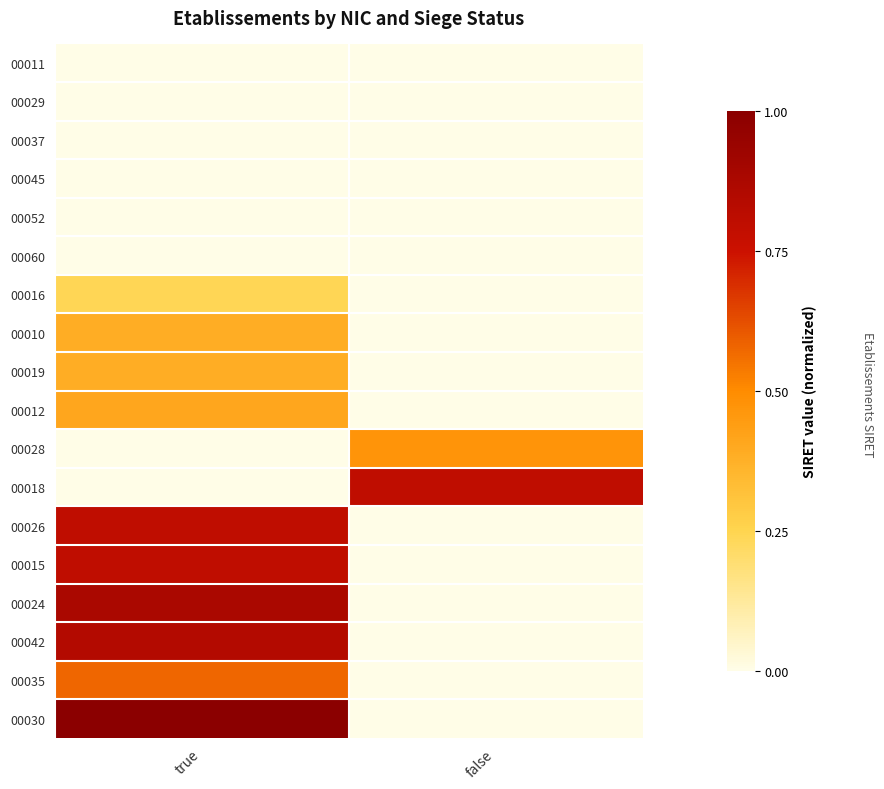

Which series has the largest range (max minus min)?

00030